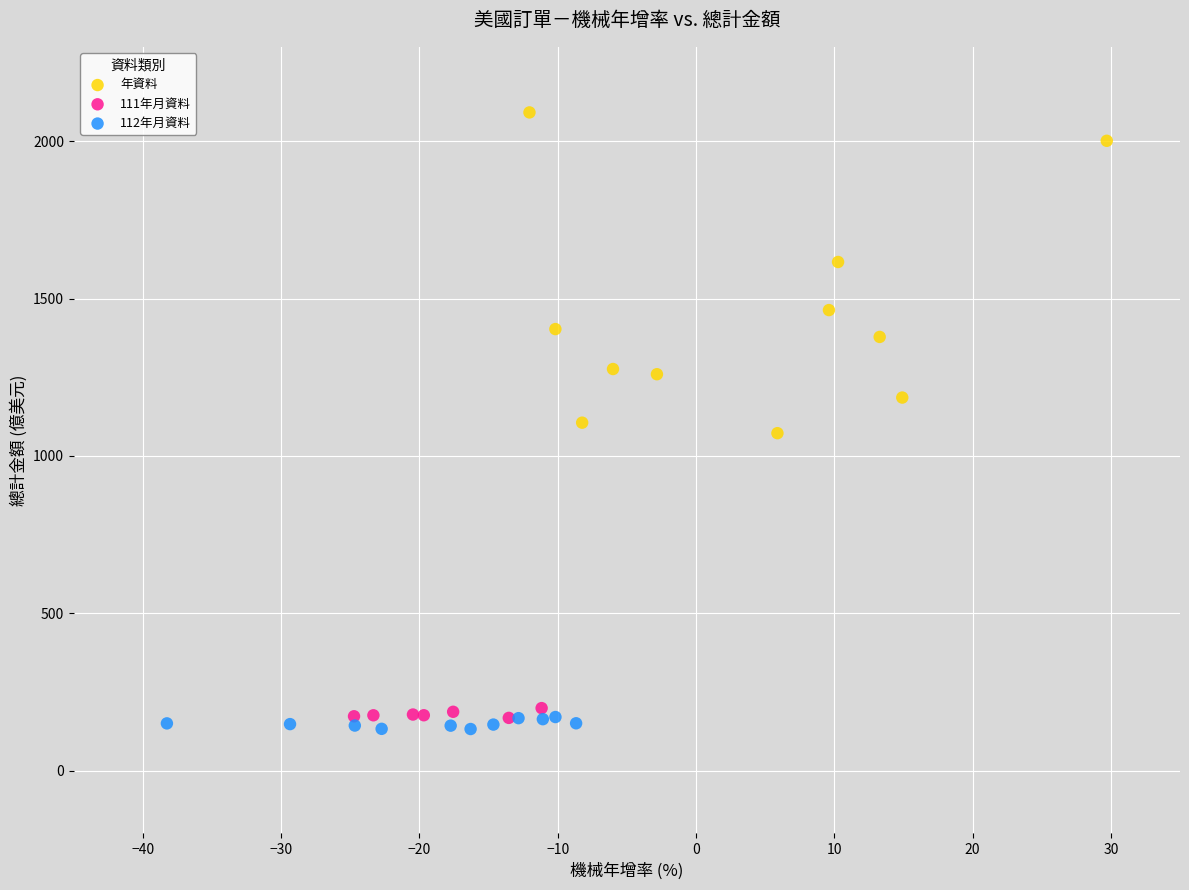

Which series has the widest spread of Y values?

年資料